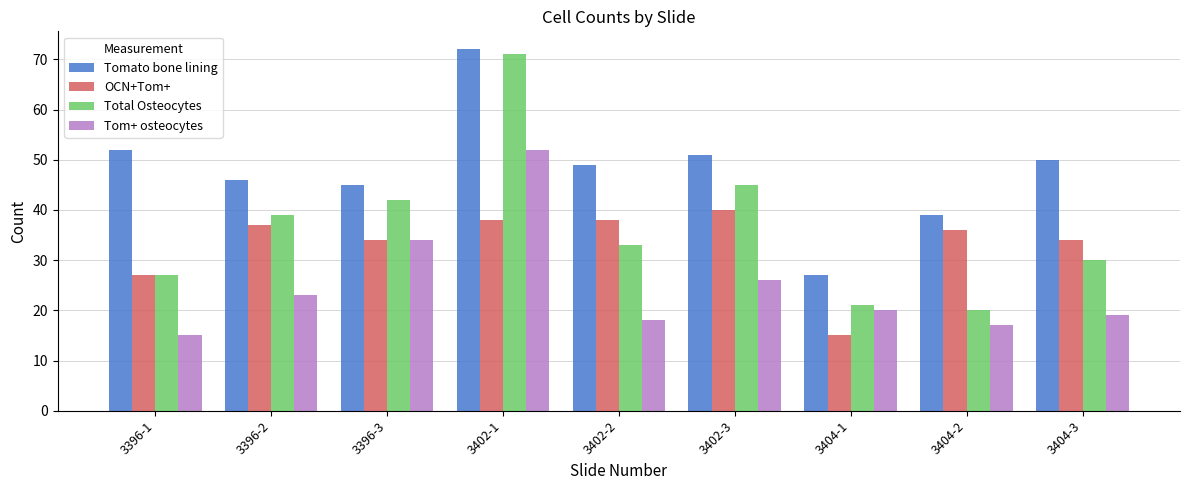

What is the total value across all series at 3402-3?

162